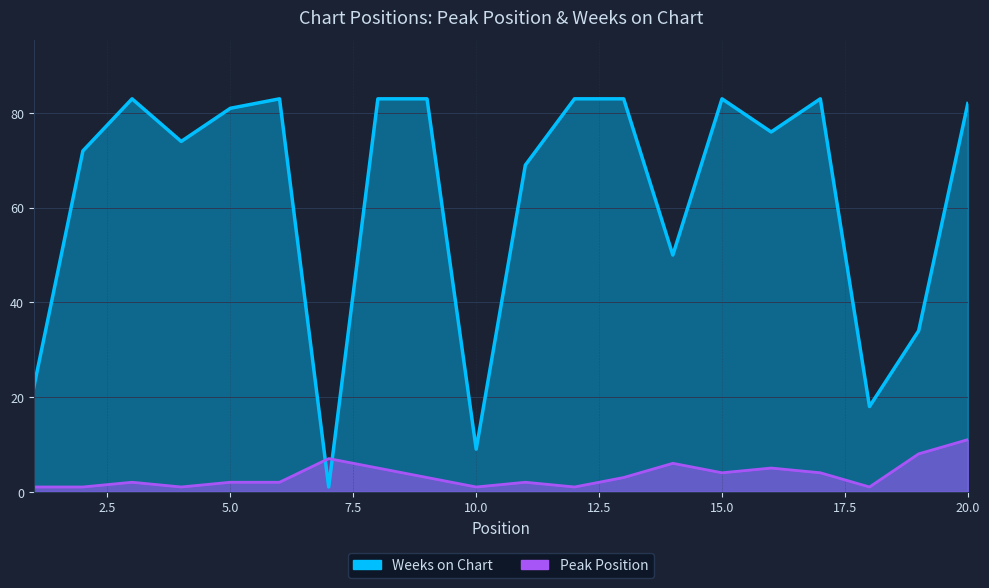

In Peak Position, how many points are lower than both neighbors (excluding endpoints)?

5